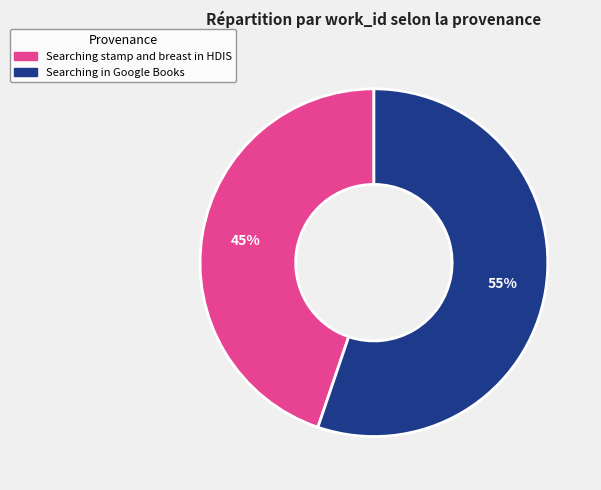

Approximately how many times larger is the value at Searching stamp and breast in HDIS compared to Searching in Google Books?

0.8